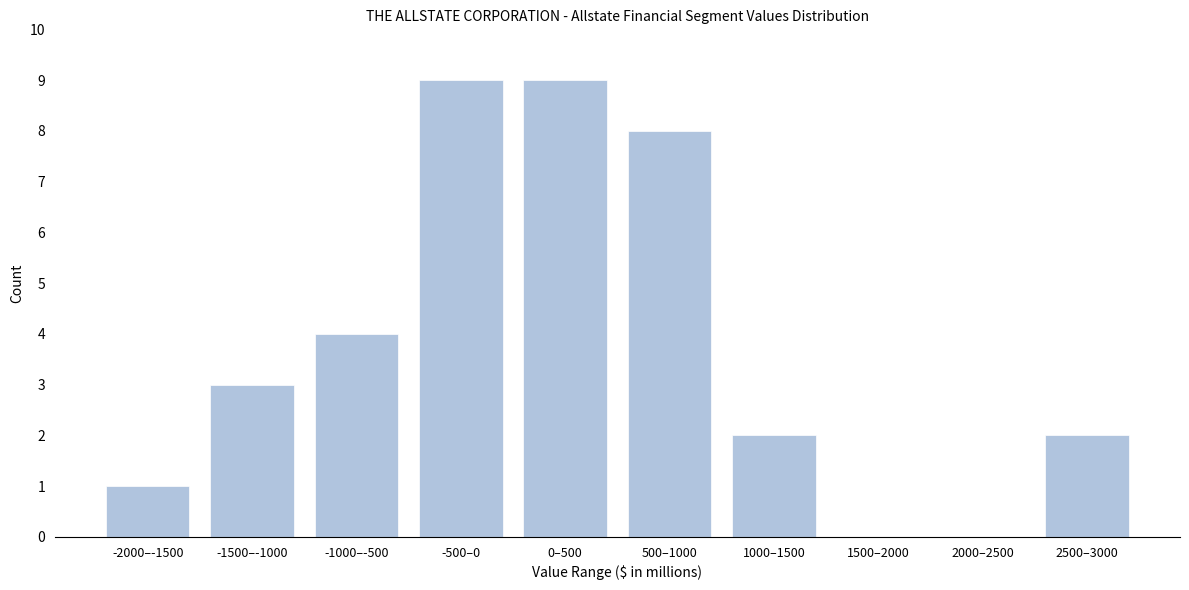

Reading left to right, transcribe all the data shown in this chart.

-2000–-1500=1	-1500–-1000=3	-1000–-500=4	-500–0=9	0–500=9	500–1000=8	1000–1500=2	1500–2000=0	2000–2500=0	2500–3000=2